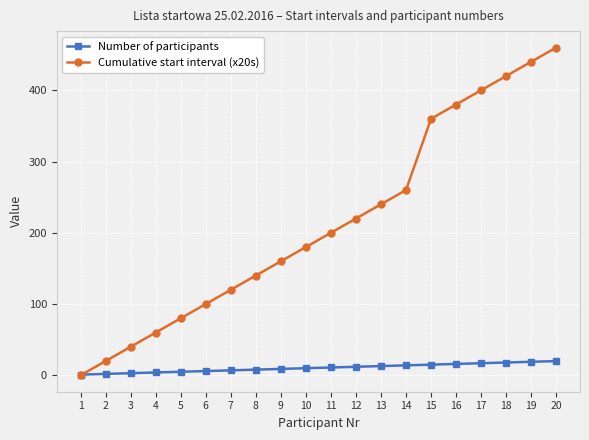

Which series has the largest range (max minus min)?

Cumulative start interval (x20s)